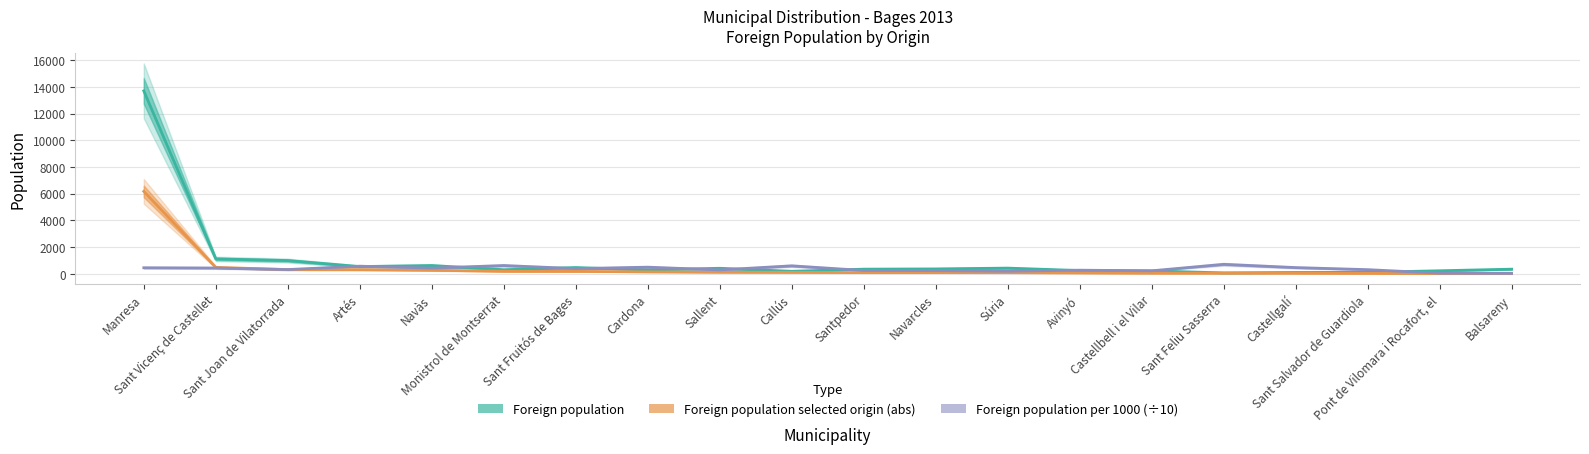

The Foreign population selected origin (abs) series shows 81.0 at Súria. True or false?

True